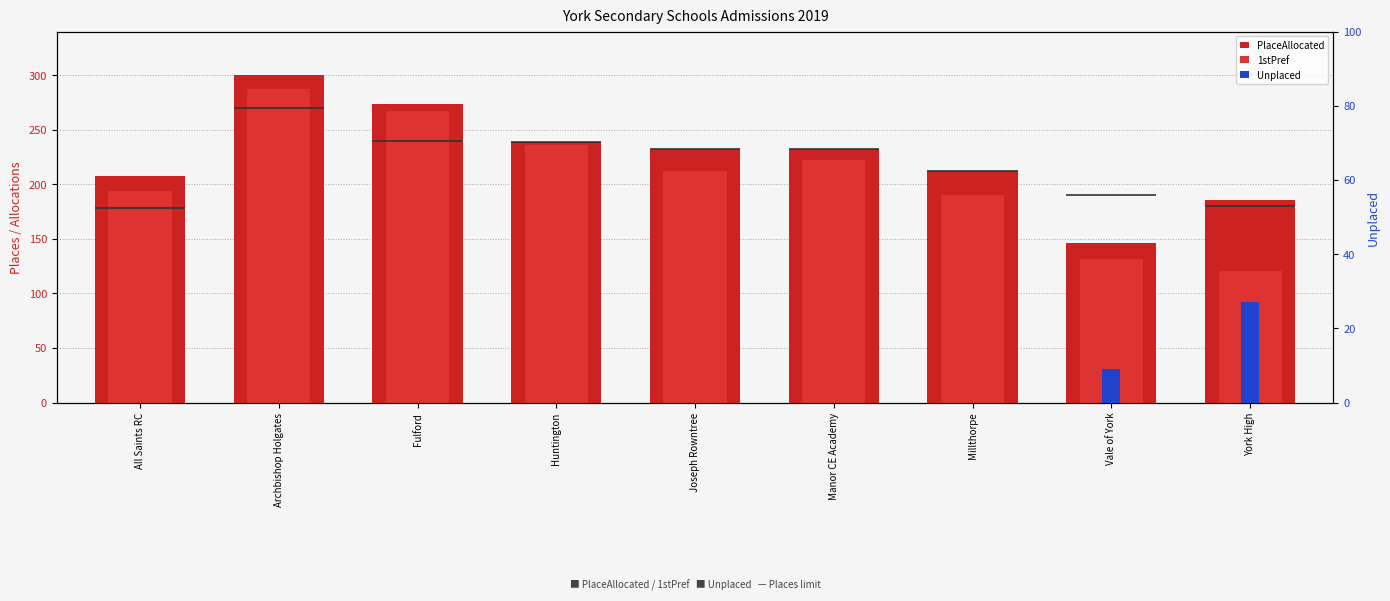

What position from the right is Manor CE Academy?

4